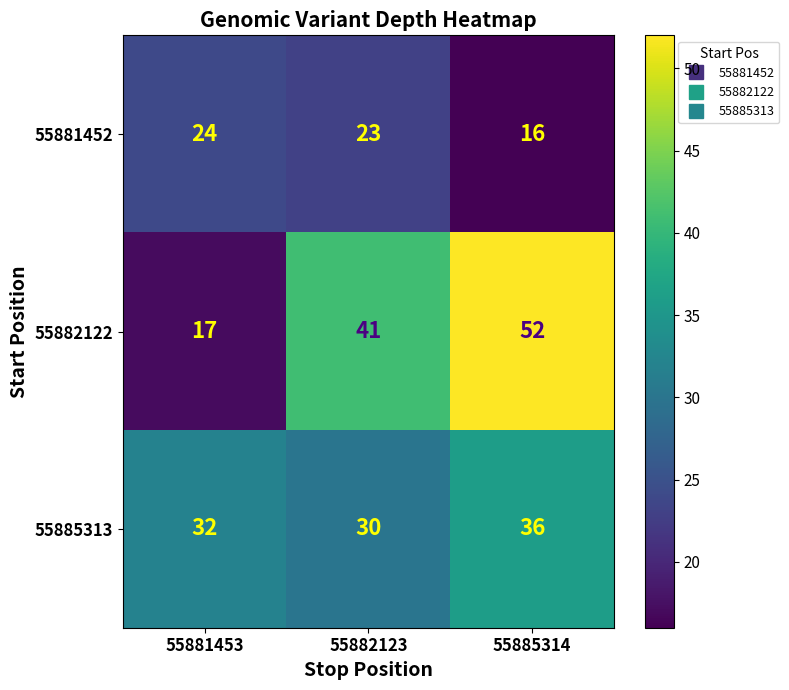

What is the minimum value for 55881452?

16